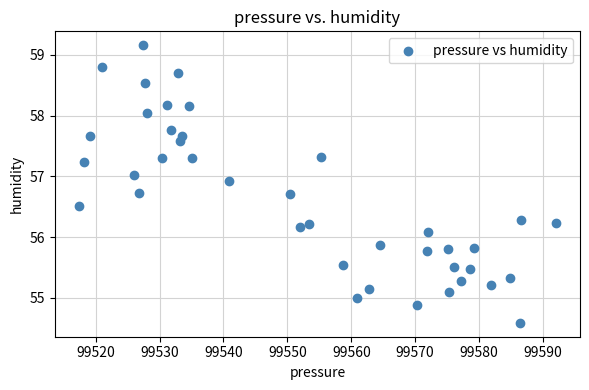

What is the range of X values (max minus min)?

74.7